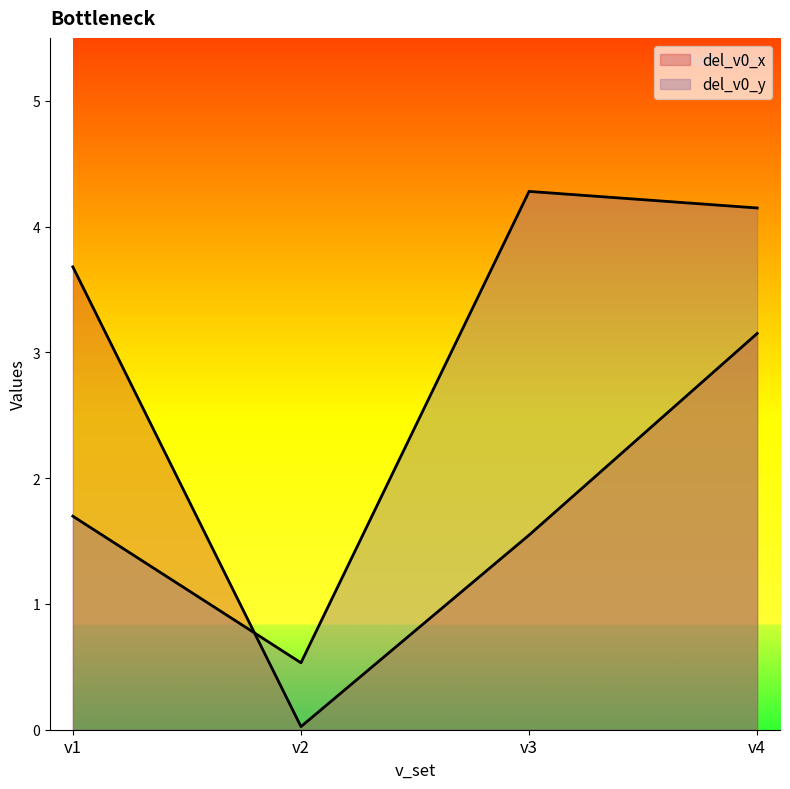

Rank the series by their maximum value, from highest to lowest.

del_v0_y, del_v0_x